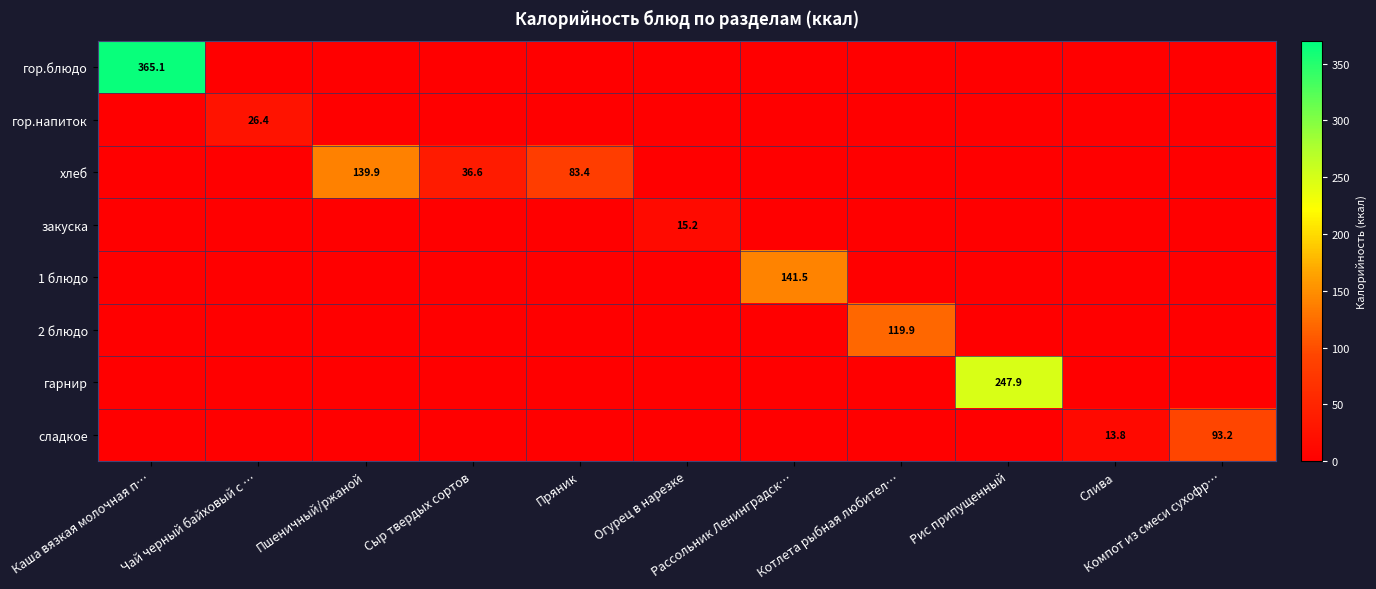

At how many categories does at least one series exceed 148?

2